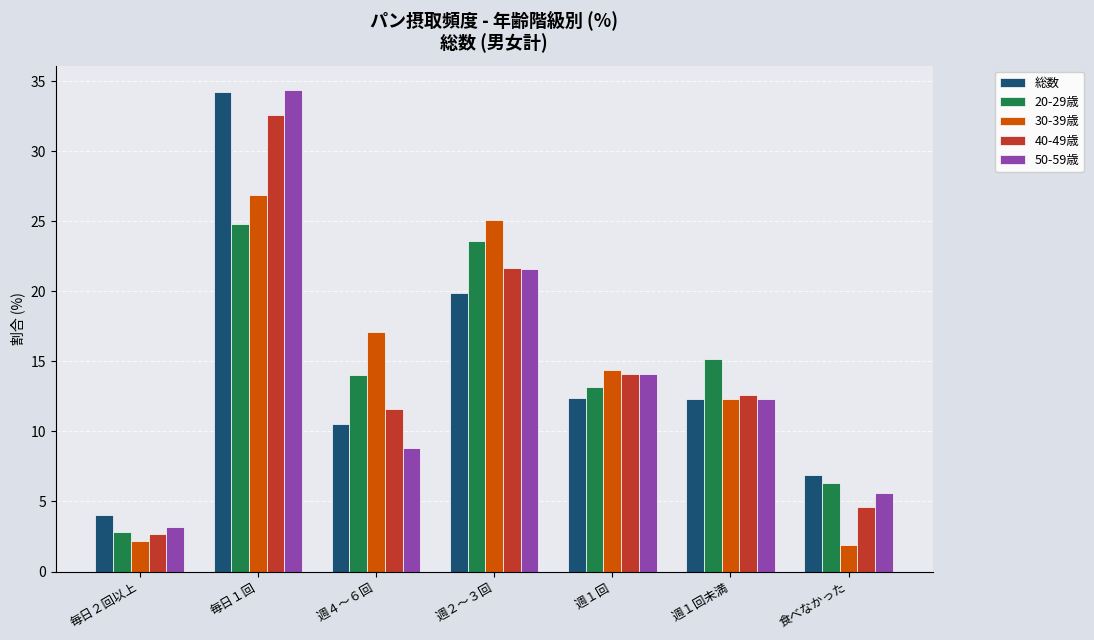

What position from the right is 週１回未満?

2